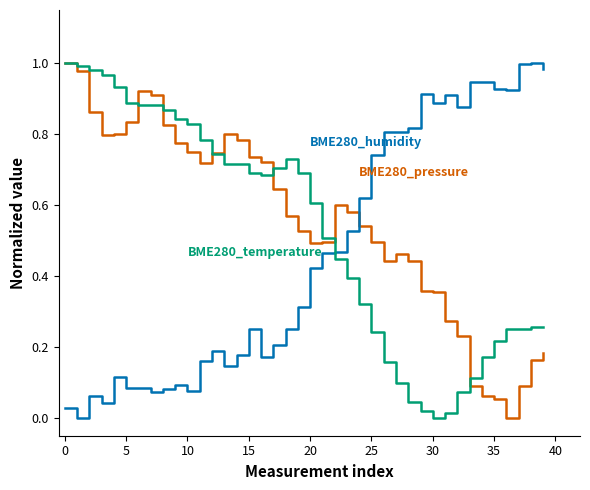

How many lines are shown in the chart?

3